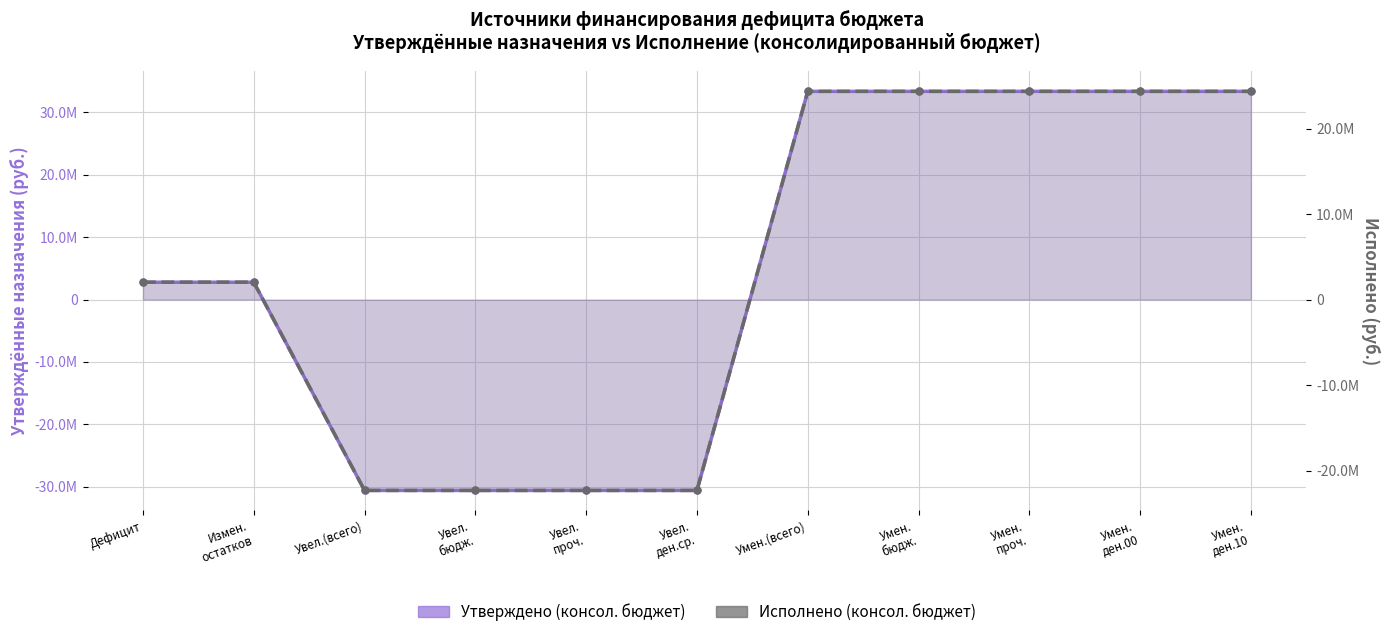

At which label does Исполнено (консол. бюджет) first exceed 2044576?

Дефицит